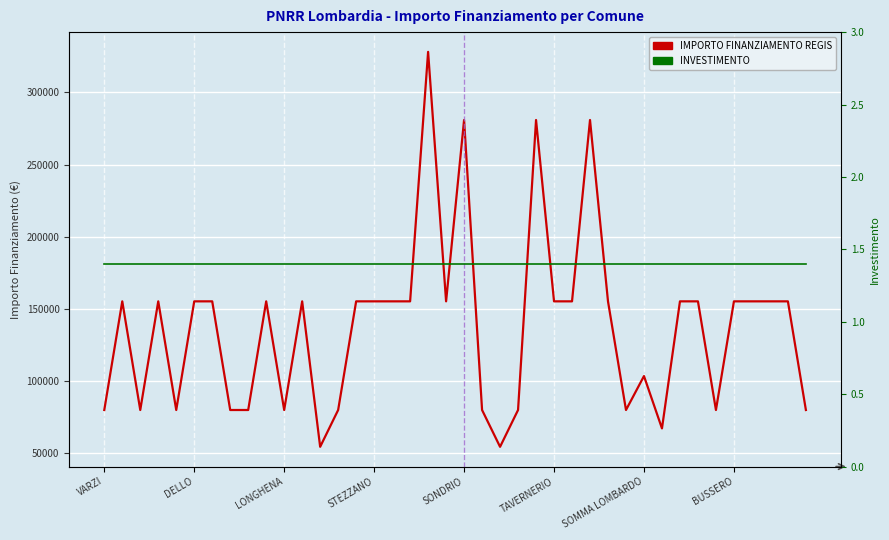

The value of INVESTIMENTO at 22 is 2.3. True or false?

False